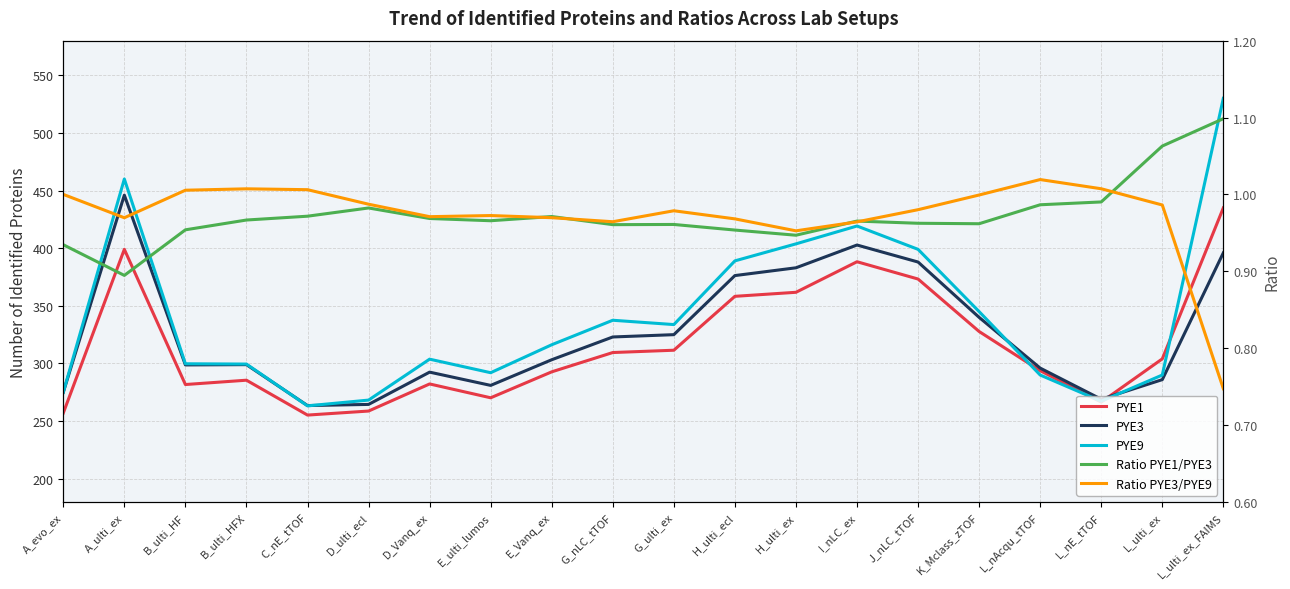

At how many categories does at least one series exceed 89?

20